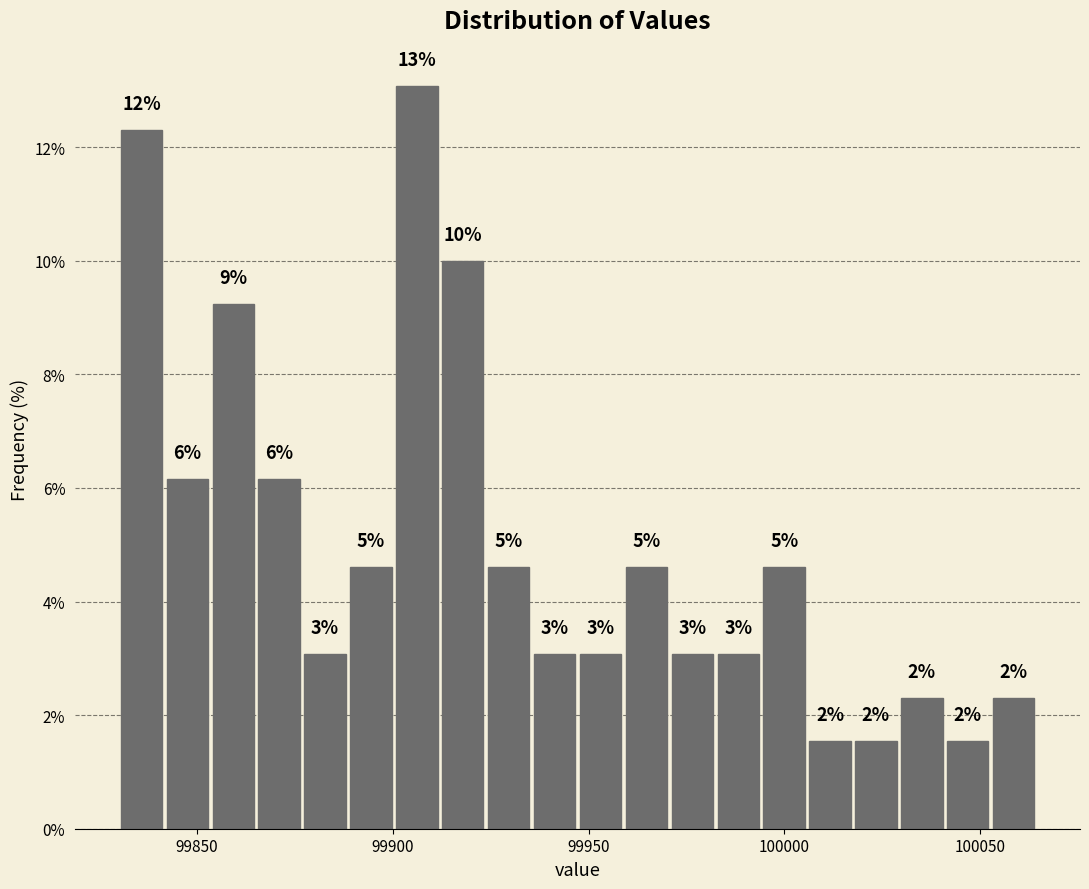

Read against the x-axis, roughly where is the centre of the tallest bar?

99905